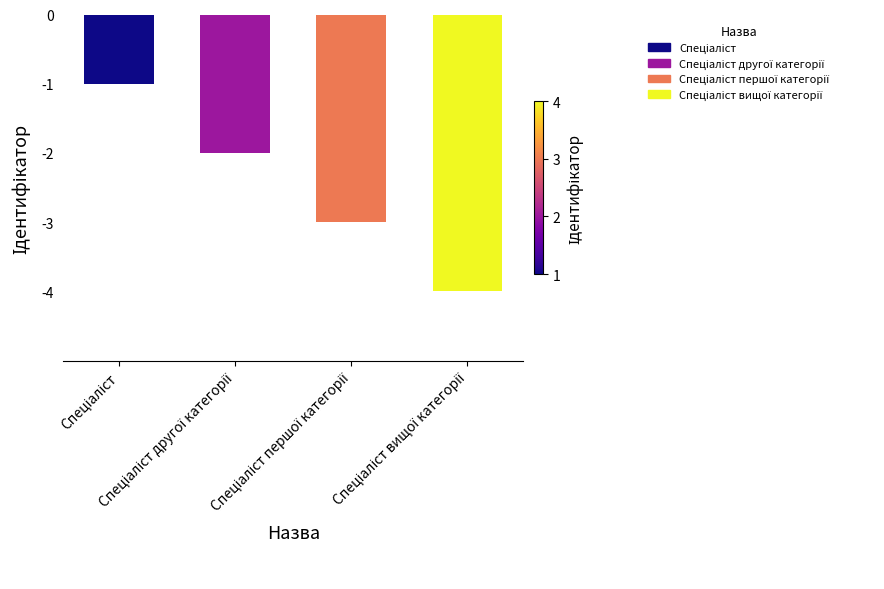

What is the difference between the maximum and minimum values?

3